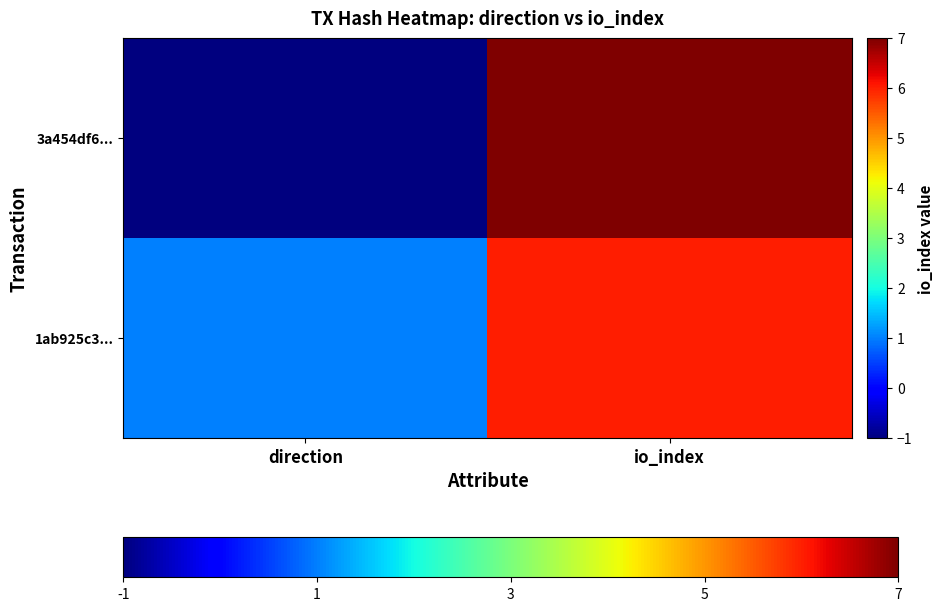

Reading left to right, extract all data points from this chart.

3a454df6...: direction=-1	io_index=7
1ab925c3...: direction=1	io_index=6